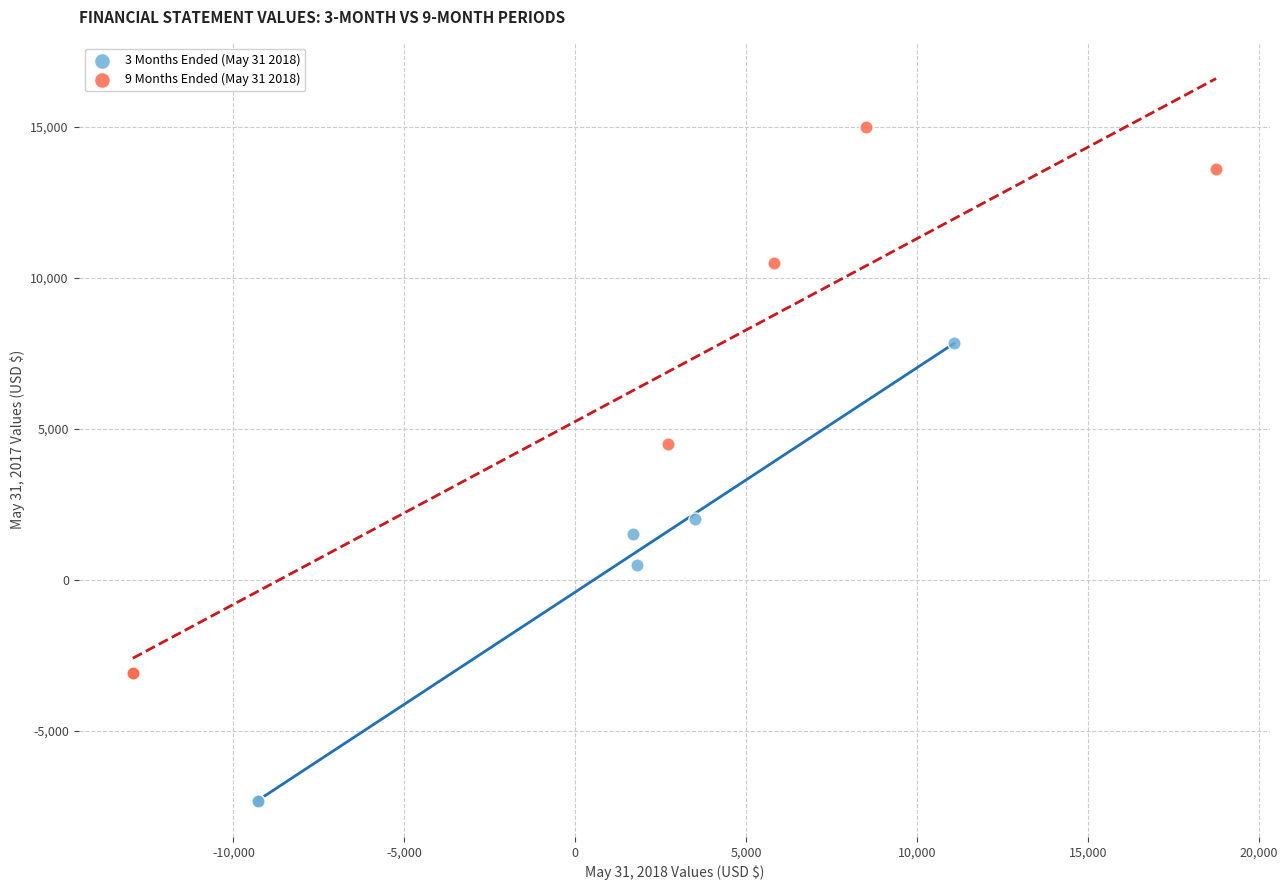

Which series has the largest Y range (max minus min)?

9 Months Ended (May 31 2018)